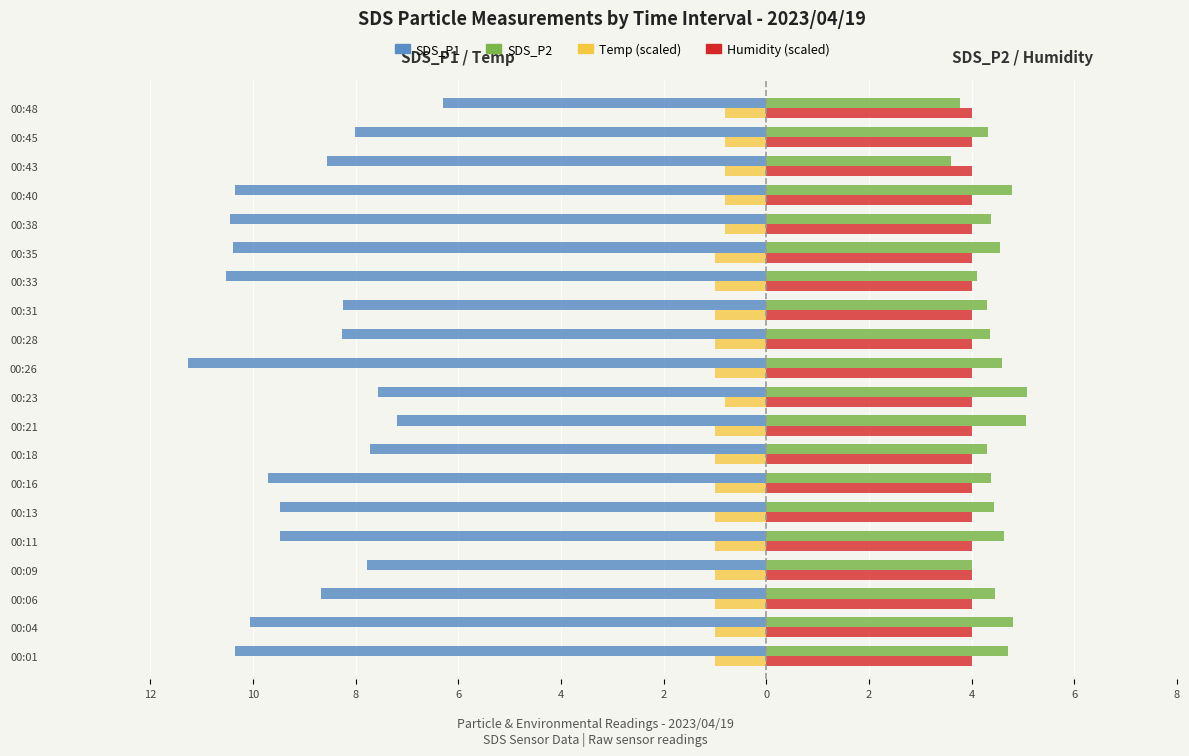

What are all the series names shown in the legend?

SDS_P1, SDS_P2, Temp (scaled), Humidity (scaled)